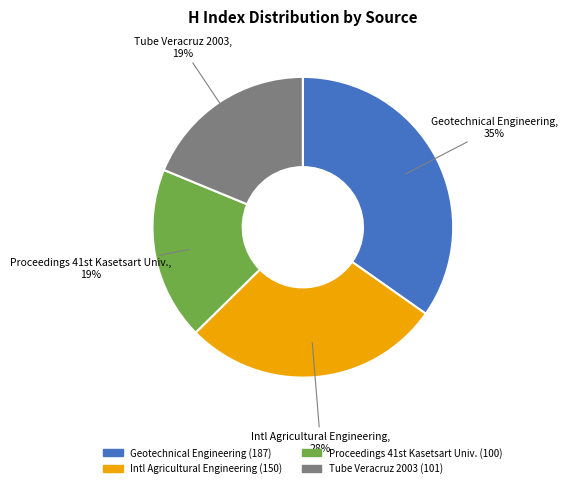

Approximately how many times larger is the value at Tube Veracruz 2003 compared to Geotechnical Engineering?

0.5